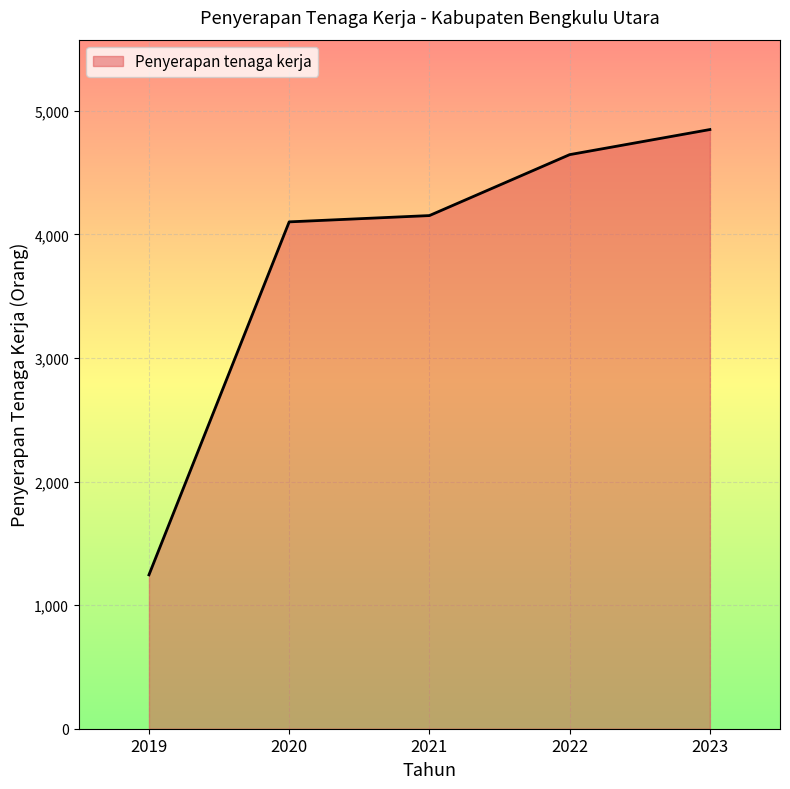

List the labels in order of value, largest first.

2023, 2022, 2021, 2020, 2019